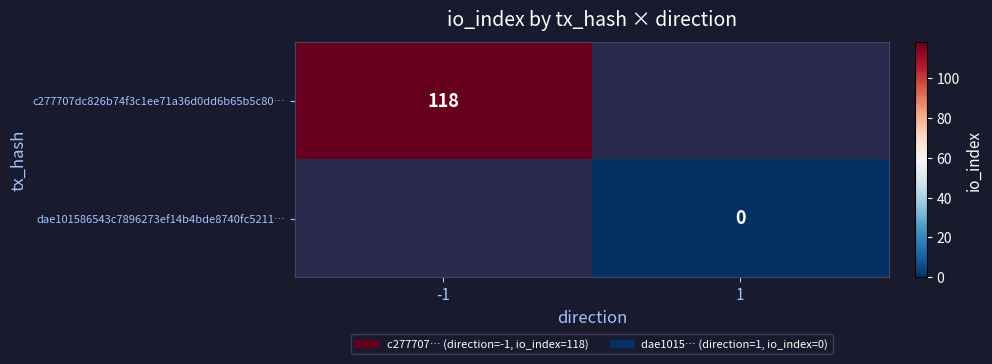

At which category does the chart reach its minimum across all series?

1